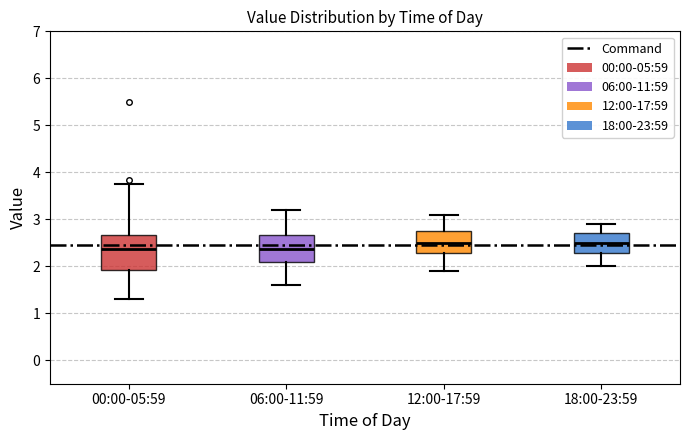

Which box is the tallest, from its lower edge to its upper edge?

00:00-05:59